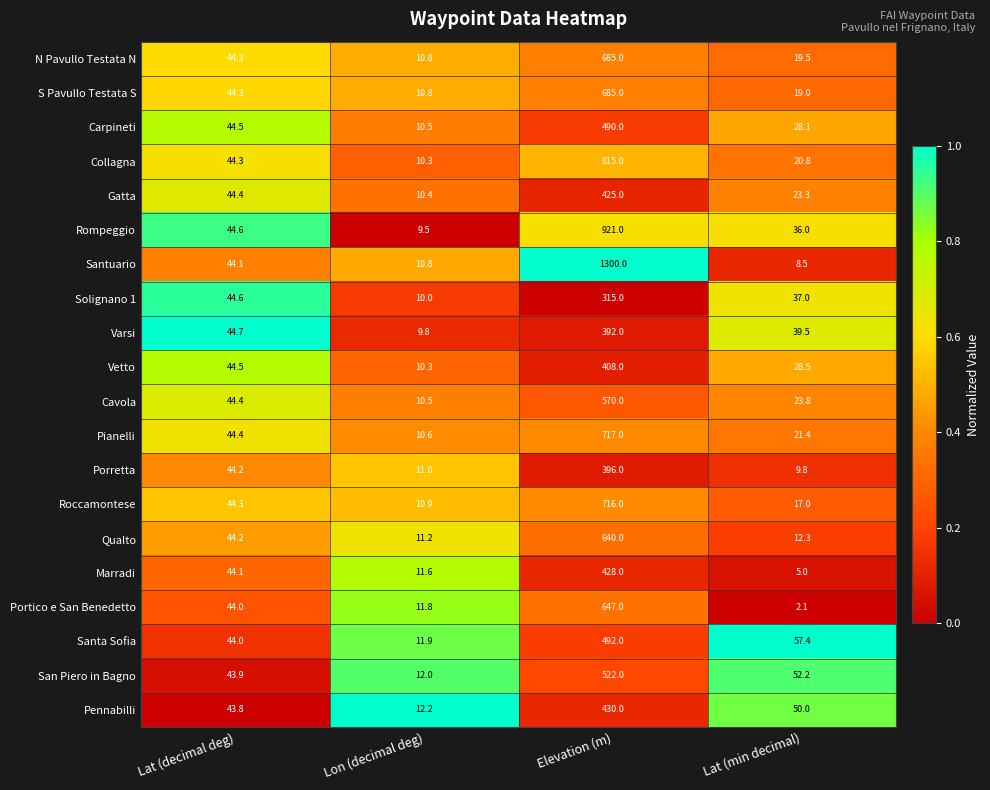

What is the difference between the highest and lowest values at Lon (decimal deg)?

2.7